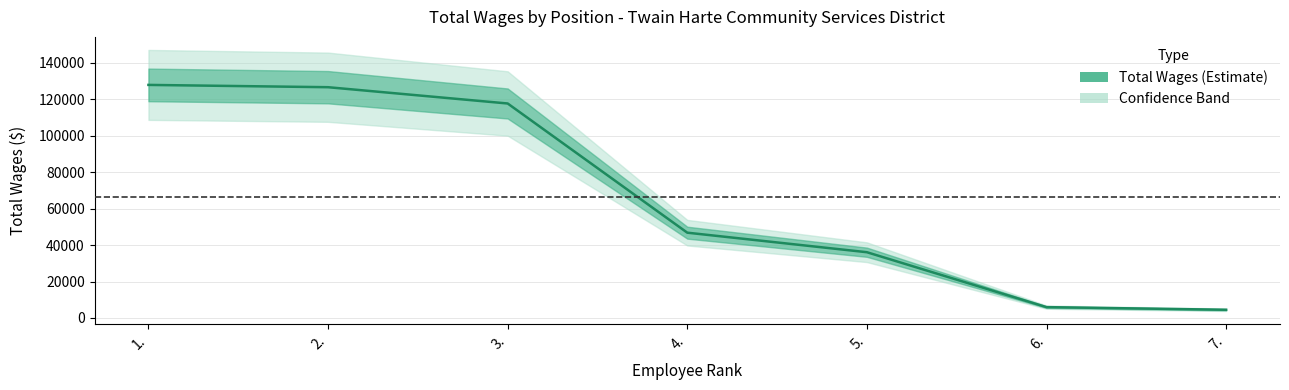

Which category has the highest value across all series?

1.